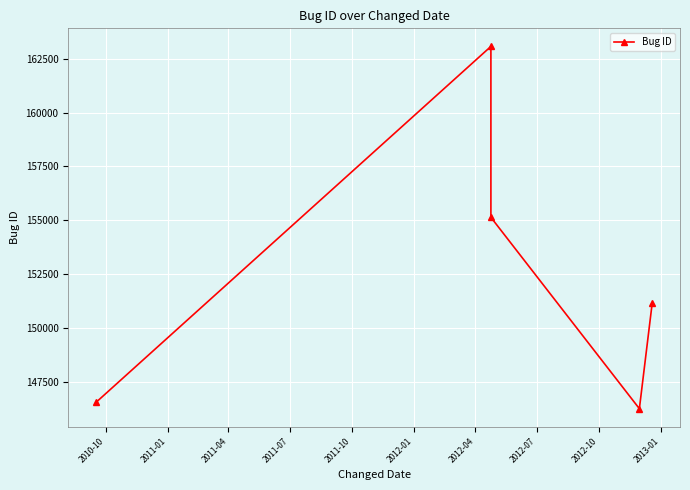

What is the approximate value at 2010-10, to the nearest 100?

146500